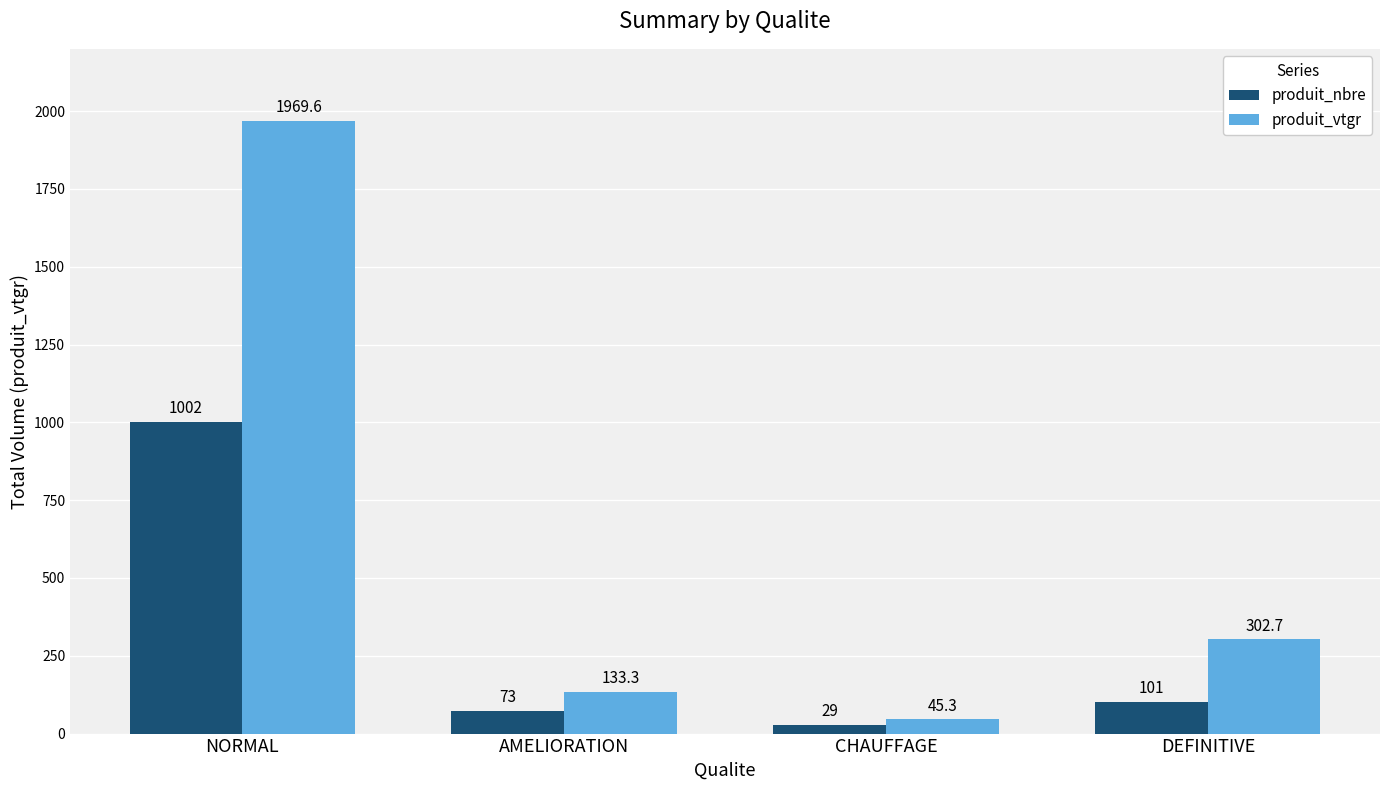

Which series has the largest total across all categories?

produit_vtgr